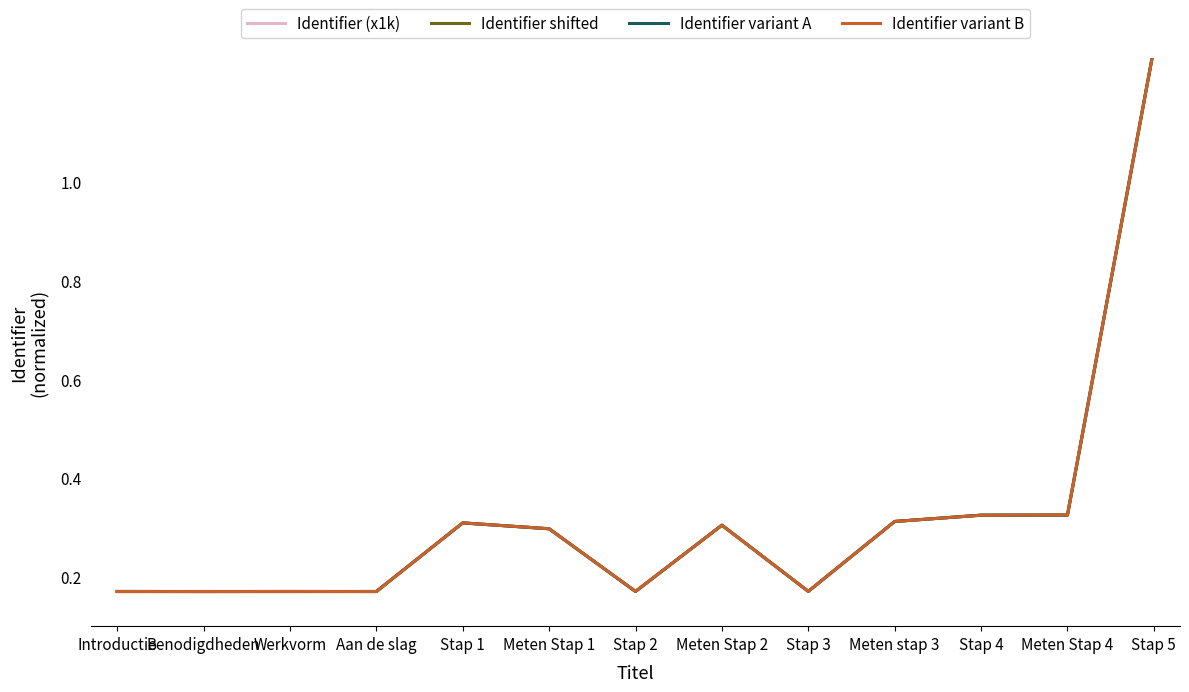

What is the label of the 2nd point from the left?

Benodigdheden